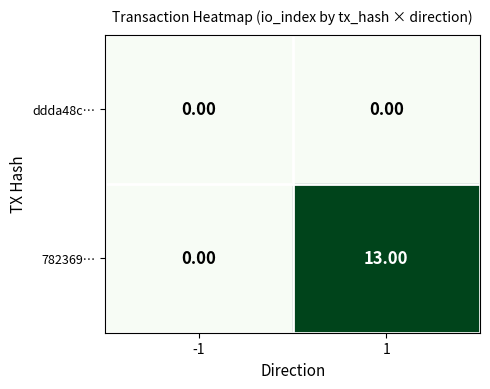

Which series has the widest spread of values?

782369…